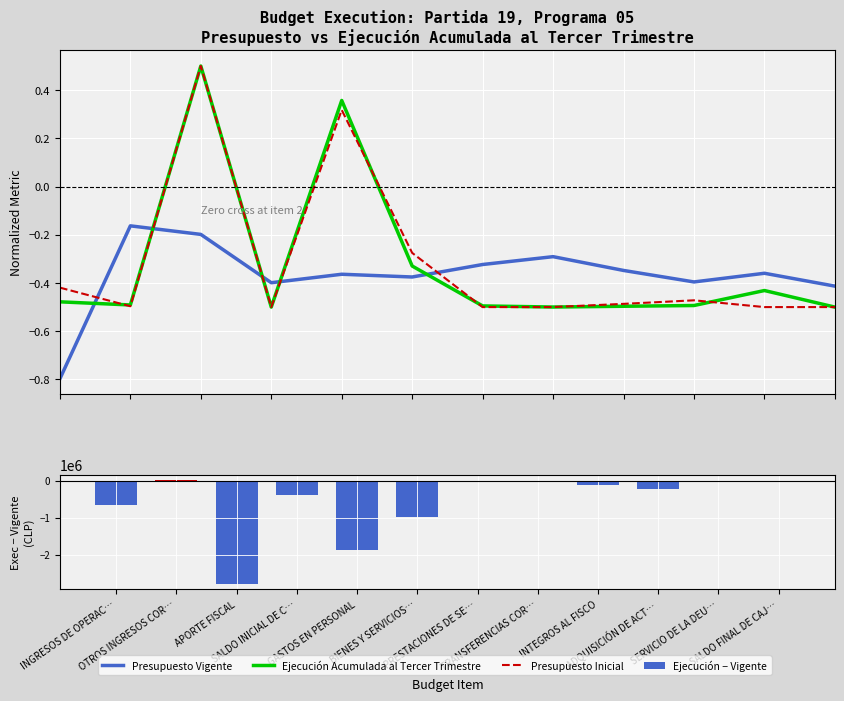

Reading right to left, what are all the values shown in this chart?

Presupuesto Vigente: SALDO FINAL DE CAJ…=-0.4	SERVICIO DE LA DEU…=-0.4	ADQUISICIÓN DE ACT…=-0.4	INTEGROS AL FISCO=-0.3	TRANSFERENCIAS COR…=-0.3	PRESTACIONES DE SE…=-0.3	BIENES Y SERVICIOS…=-0.4	GASTOS EN PERSONAL=-0.4	SALDO INICIAL DE C…=-0.4	APORTE FISCAL=-0.2	OTROS INGRESOS COR…=-0.2	INGRESOS DE OPERAC…=-0.8
Ejecución Acumulada al Tercer Trimestre: SALDO FINAL DE CAJ…=-0.5	SERVICIO DE LA DEU…=-0.4	ADQUISICIÓN DE ACT…=-0.5	INTEGROS AL FISCO=-0.5	TRANSFERENCIAS COR…=-0.5	PRESTACIONES DE SE…=-0.5	BIENES Y SERVICIOS…=-0.3	GASTOS EN PERSONAL=0.4	SALDO INICIAL DE C…=-0.5	APORTE FISCAL=0.5	OTROS INGRESOS COR…=-0.5	INGRESOS DE OPERAC…=-0.5
Presupuesto Inicial: SALDO FINAL DE CAJ…=-0.5	SERVICIO DE LA DEU…=-0.5	ADQUISICIÓN DE ACT…=-0.5	INTEGROS AL FISCO=-0.5	TRANSFERENCIAS COR…=-0.5	PRESTACIONES DE SE…=-0.5	BIENES Y SERVICIOS…=-0.3	GASTOS EN PERSONAL=0.3	SALDO INICIAL DE C…=-0.5	APORTE FISCAL=0.5	OTROS INGRESOS COR…=-0.5	INGRESOS DE OPERAC…=-0.4
Ejecución − Vigente: SALDO FINAL DE CAJ…=-1000.0	SERVICIO DE LA DEU…=0.0	ADQUISICIÓN DE ACT…=-235199.0	INTEGROS AL FISCO=-109509.0	TRANSFERENCIAS COR…=-145.0	PRESTACIONES DE SE…=-468.0	BIENES Y SERVICIOS…=-984407.0	GASTOS EN PERSONAL=-1870042.0	SALDO INICIAL DE C…=-383758.0	APORTE FISCAL=-2798702.0	OTROS INGRESOS COR…=21564.0	INGRESOS DE OPERAC…=-652126.0